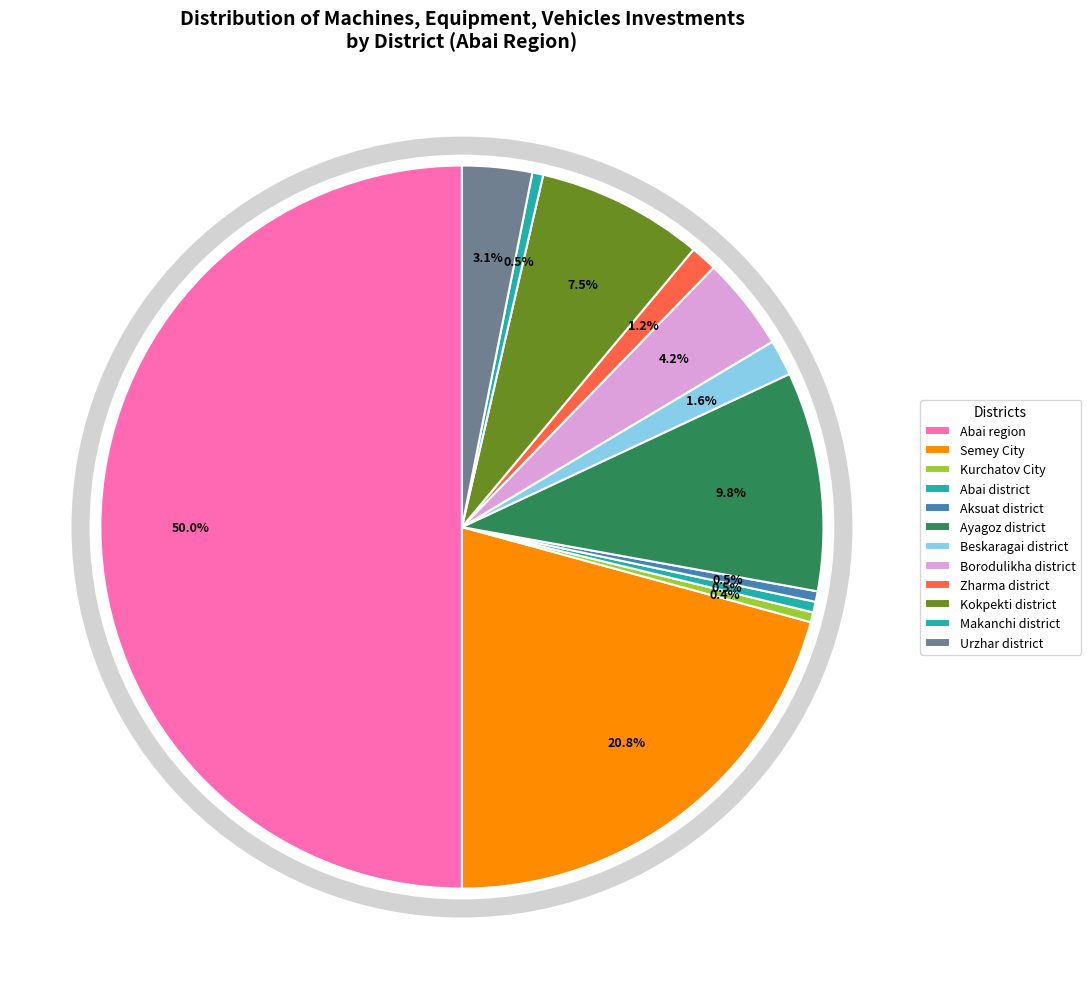

Approximately how many times larger is the value at Abai region compared to Beskaragai district?

31.0